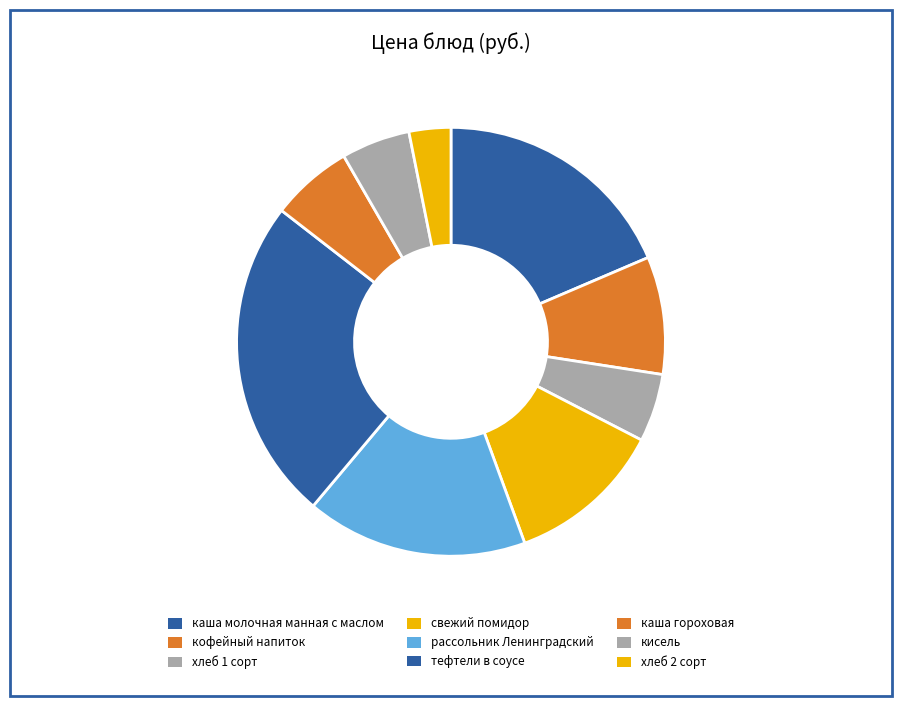

Which slice is the smallest?

хлеб 2 сорт